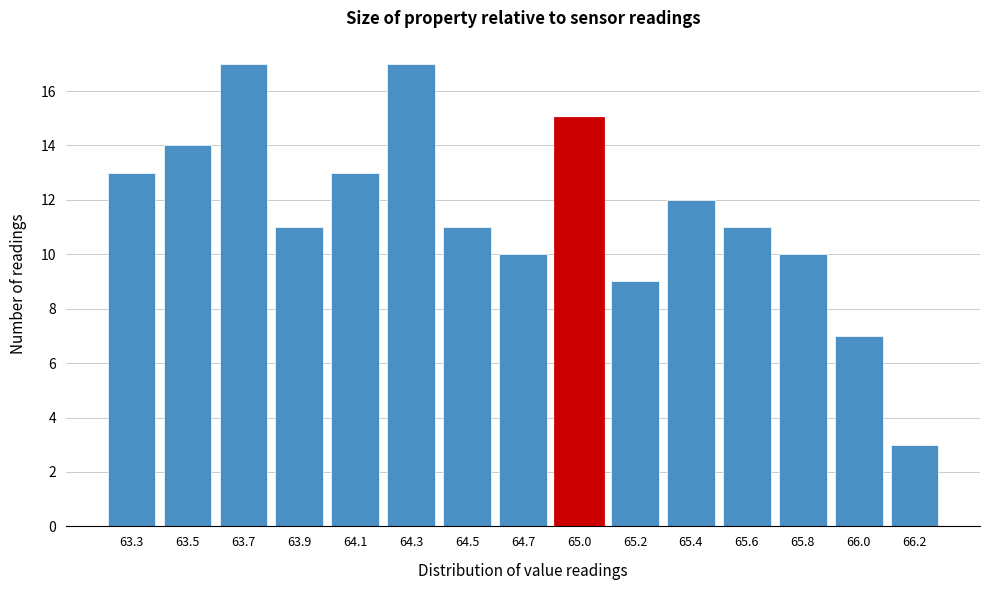

Reading left to right, transcribe all the data shown in this chart.

63.3=13	63.5=14	63.7=17	63.9=11	64.1=13	64.3=17	64.5=11	64.7=10	65.0=15	65.2=9	65.4=12	65.6=11	65.8=10	66.0=7	66.2=3